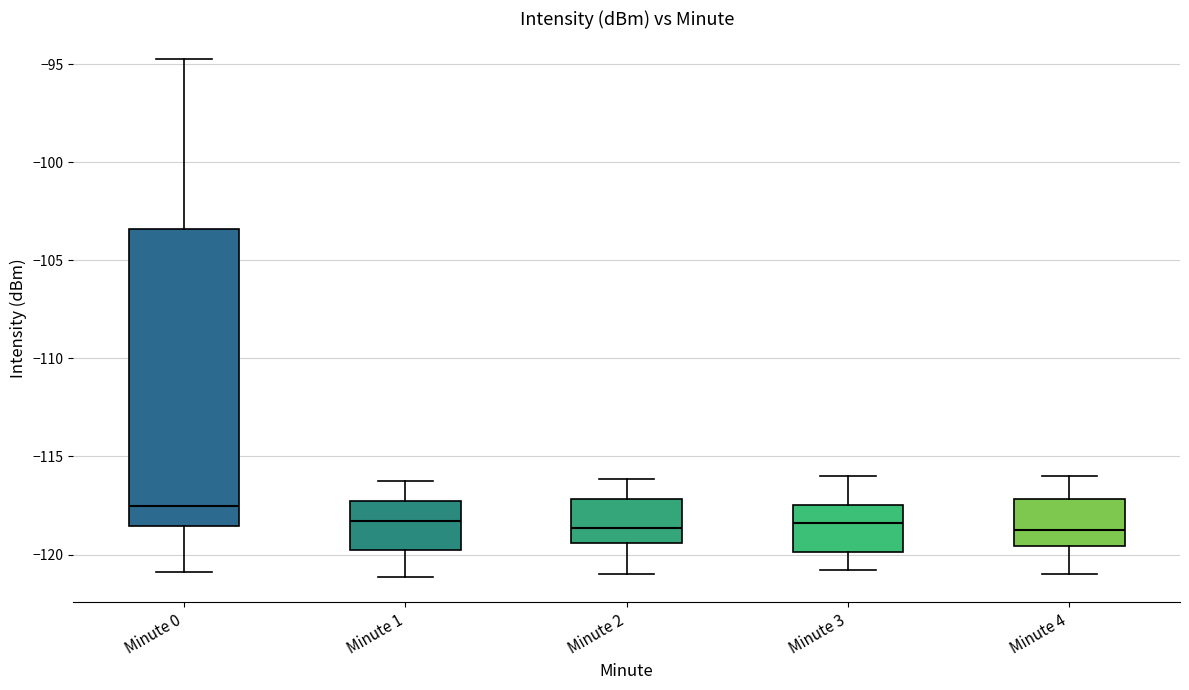

Where is the upper edge of the box for Minute 4 on the y-axis? The values are not printed on the chart, so give them approximately, as read against the axis.

-117.0